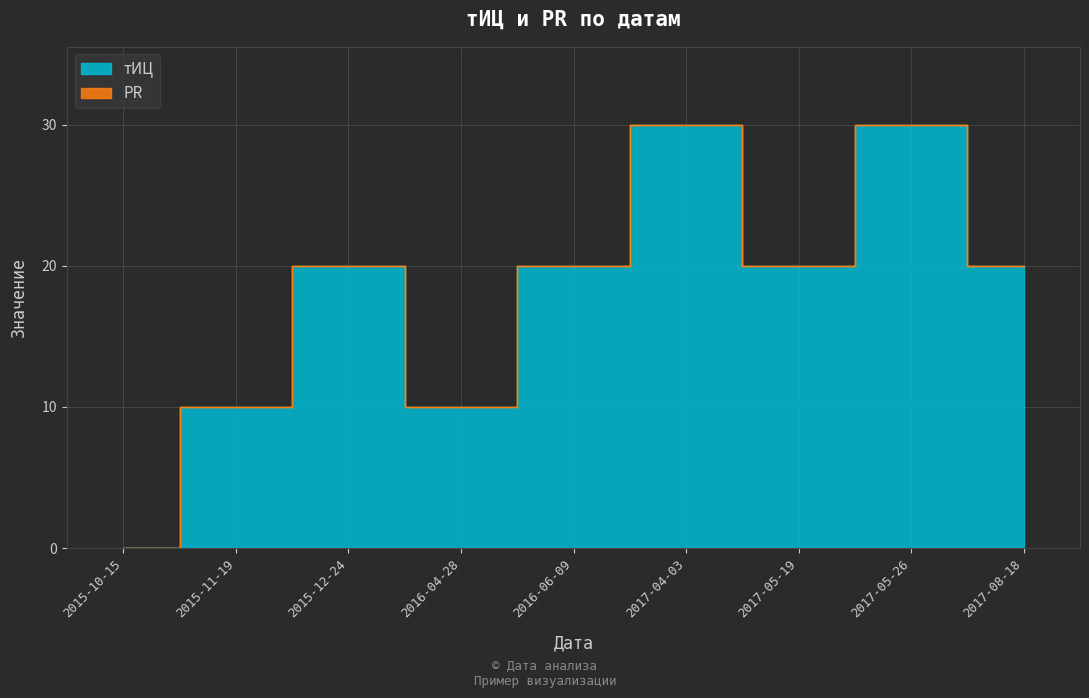

Rank the categories by value from highest to lowest.

2017-04-03, 2017-05-26, 2015-12-24, 2016-06-09, 2017-05-19, 2017-08-18, 2015-11-19, 2016-04-28, 2015-10-15